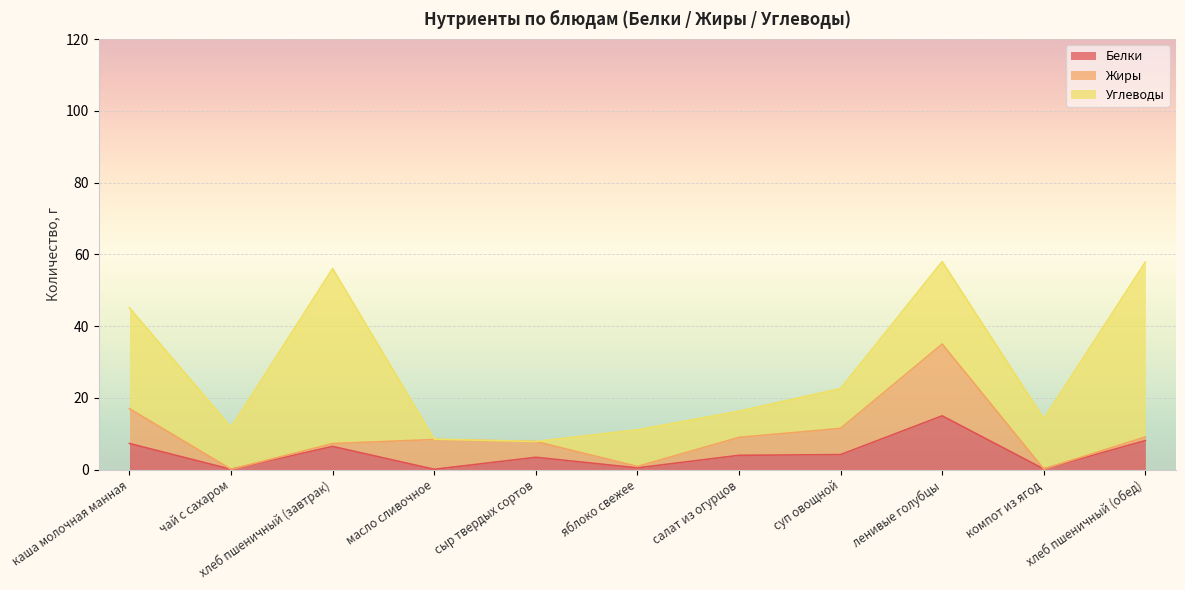

The value of Углеводы at салат из огурцов is 7.3. True or false?

True